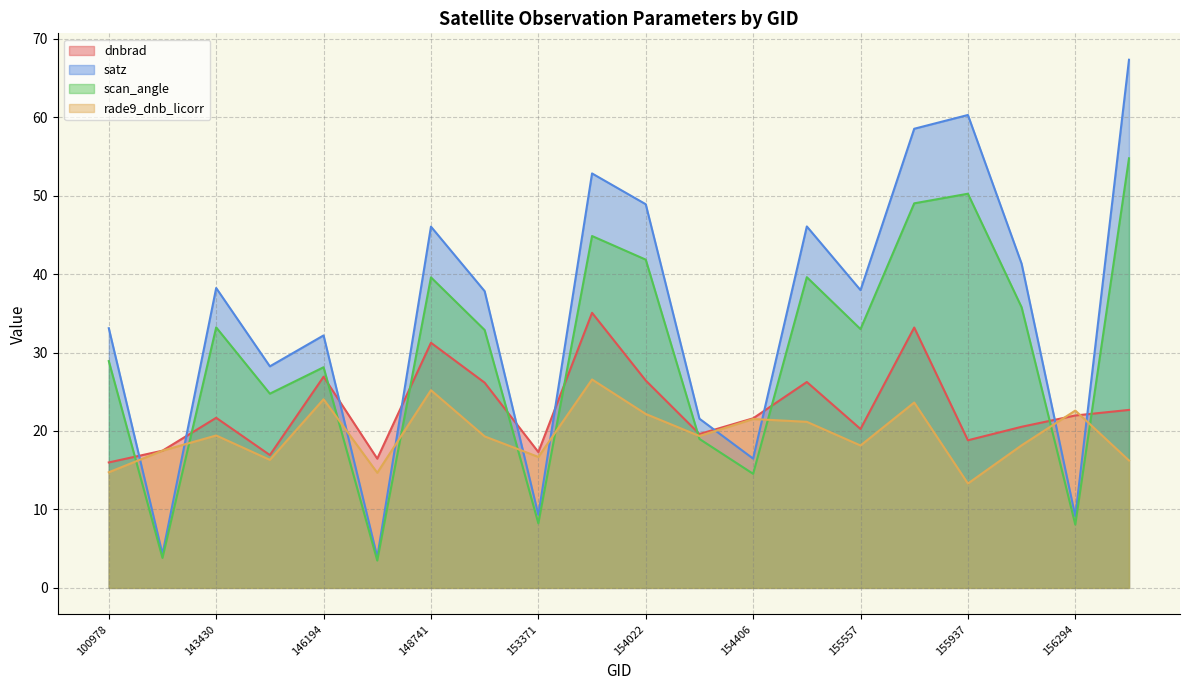

Reading left to right, list all the values displayed in this chart.

dnbrad: 100978=16.0	143237=17.5	143430=21.7	144418=16.9	146194=26.9	146385=16.5	148741=31.2	152628=26.2	153371=17.3	153652=35.1	154022=26.4	154213=19.6	154406=21.6	154607=26.2	155557=20.3	155739=33.2	155937=18.8	156115=20.5	156294=22.0	156840=22.7
satz: 100978=33.1	143237=4.3	143430=38.2	144418=28.2	146194=32.2	146385=3.9	148741=46.0	152628=37.8	153371=9.3	153652=52.8	154022=48.9	154213=21.6	154406=16.5	154607=46.1	155557=38.0	155739=58.5	155937=60.3	156115=41.3	156294=9.1	156840=67.3
scan_angle: 100978=28.9	143237=3.8	143430=33.2	144418=24.8	146194=28.1	146385=3.5	148741=39.6	152628=32.9	153371=8.2	153652=44.9	154022=41.8	154213=19.0	154406=14.5	154607=39.6	155557=33.0	155739=49.0	155937=50.2	156115=35.8	156294=8.1	156840=54.8
rade9_dnb_licorr: 100978=14.7	143237=17.5	143430=19.4	144418=16.3	146194=24.0	146385=14.7	148741=25.2	152628=19.3	153371=16.7	153652=26.6	154022=22.2	154213=19.4	154406=21.5	154607=21.2	155557=18.1	155739=23.6	155937=13.3	156115=18.2	156294=22.6	156840=16.2